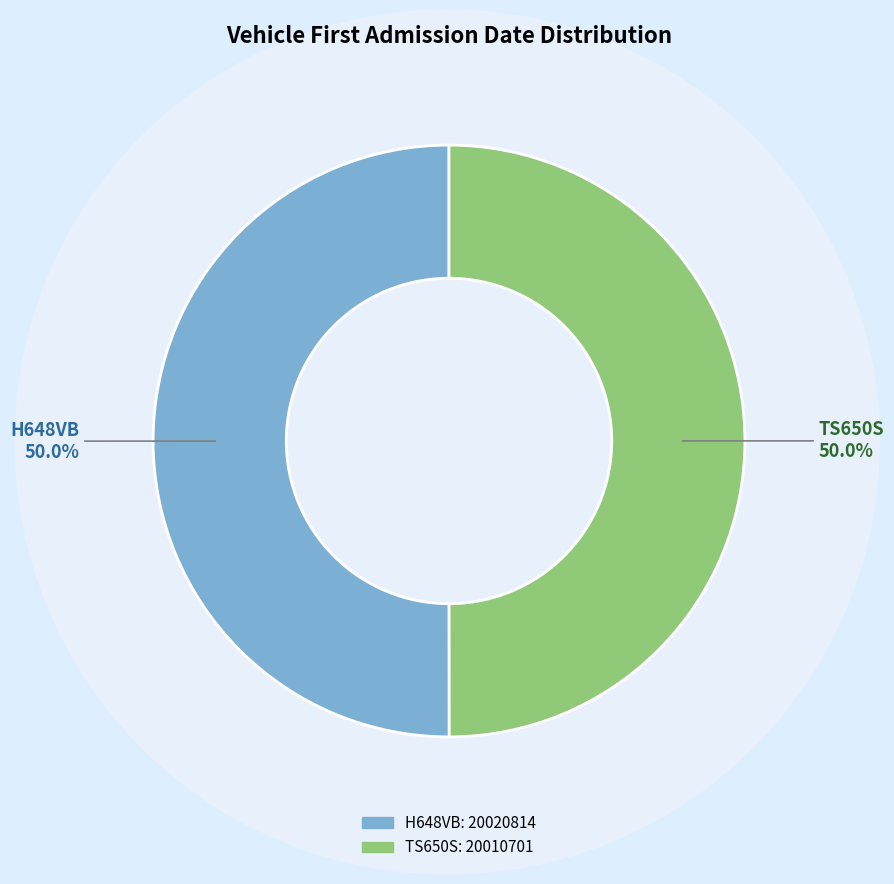

What percentage is the TS650S slice, to the nearest percent?

50%